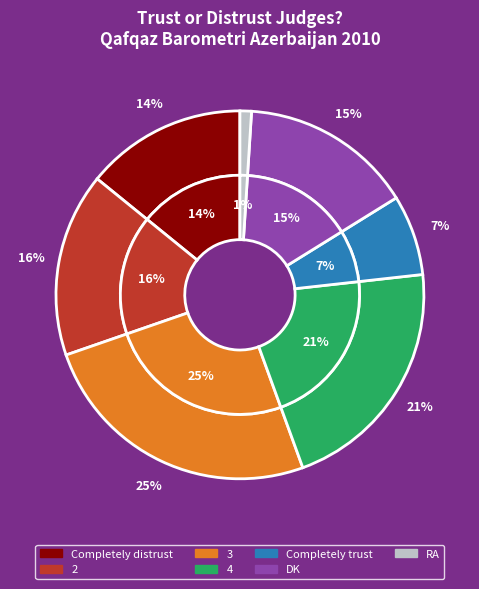

Is 3 the majority of the pie?

No